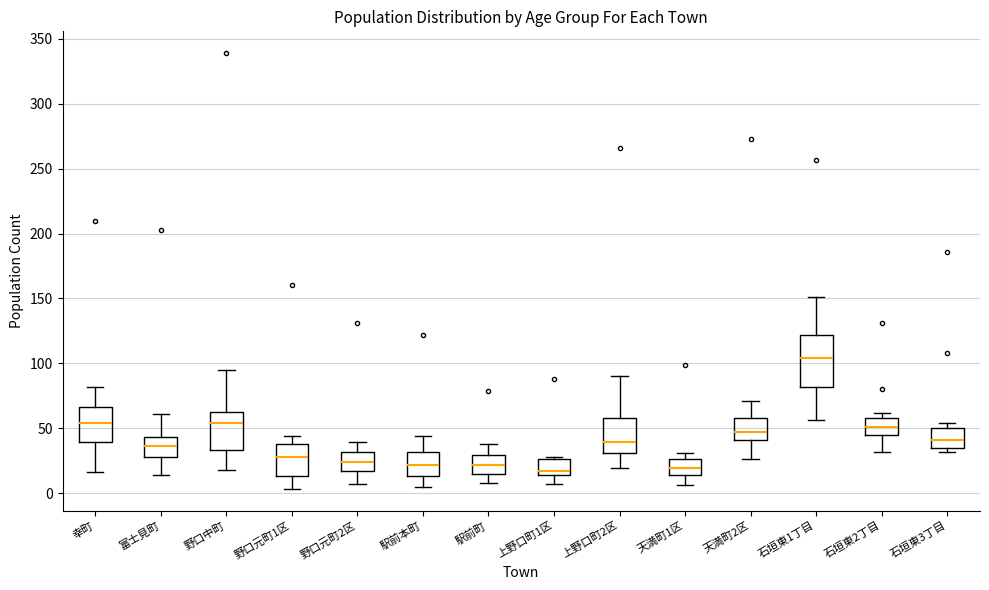

Reading left to right, read every box against the y-axis: the position of its median line, the range the box covers, and the ends of its whiskers. The values are not printed on the chart, so give them approximately, as read against the axis.

幸町: median 55, box 40 to 65, whiskers 15 to 80
富士見町: median 35, box 30 to 45, whiskers 15 to 60
野口中町: median 55, box 35 to 65, whiskers 20 to 95
野口元町1区: median 30, box 15 to 40, whiskers 5 to 45
野口元町2区: median 25, box 15 to 30, whiskers 5 to 40
駅前本町: median 20, box 15 to 30, whiskers 5 to 45
駅前町: median 20, box 15 to 30, whiskers 10 to 40
上野口町1区: median 15 (just above the box's lower edge), box 15 to 25, whiskers 5 to 30
上野口町2区: median 40, box 30 to 60, whiskers 20 to 90
天満町1区: median 20, box 15 to 25, whiskers 5 to 30
天満町2区: median 45, box 40 to 60, whiskers 25 to 70
石垣東1丁目: median 105, box 80 to 120, whiskers 55 to 150
石垣東2丁目: median 50, box 45 to 60, whiskers 30 to 60 (just above the box's upper edge)
石垣東3丁目: median 40, box 35 to 50, whiskers 30 to 55